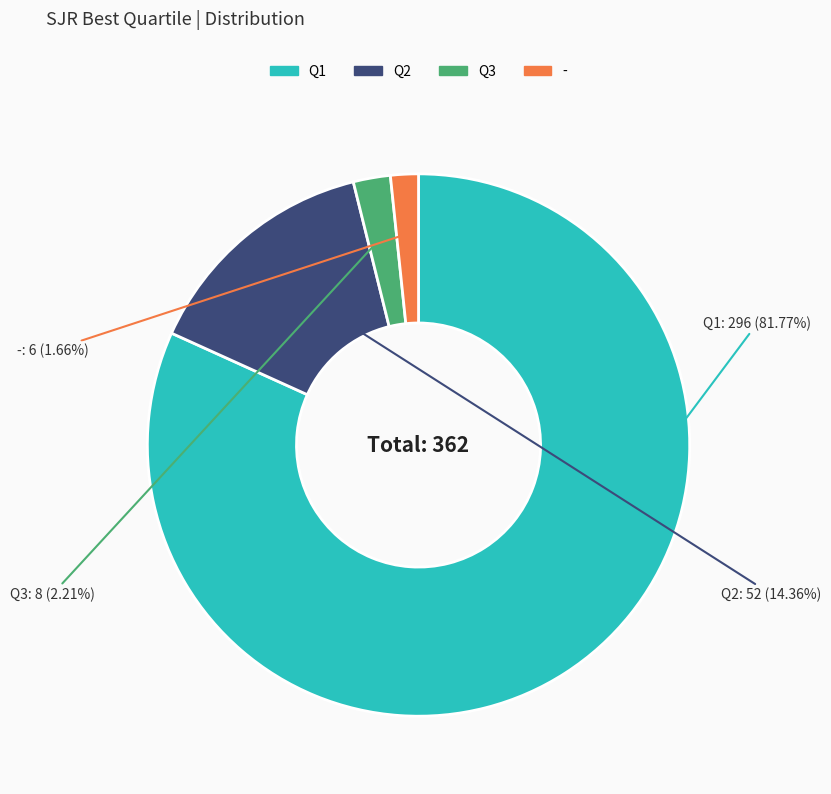

How many segments does this pie chart have?

4